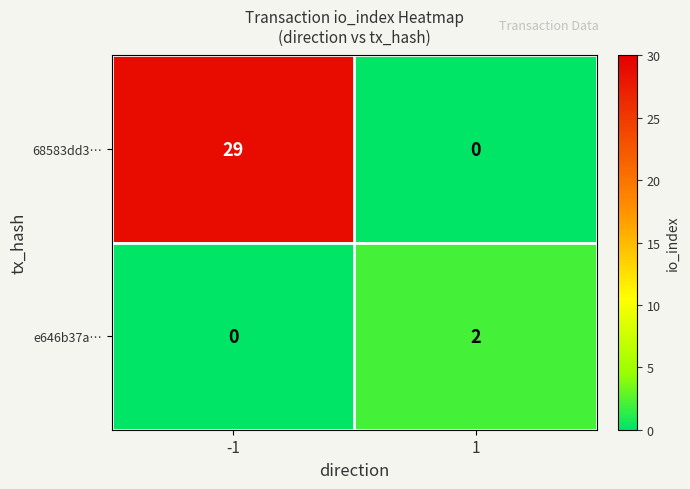

What is the total value across all series at -1?

29